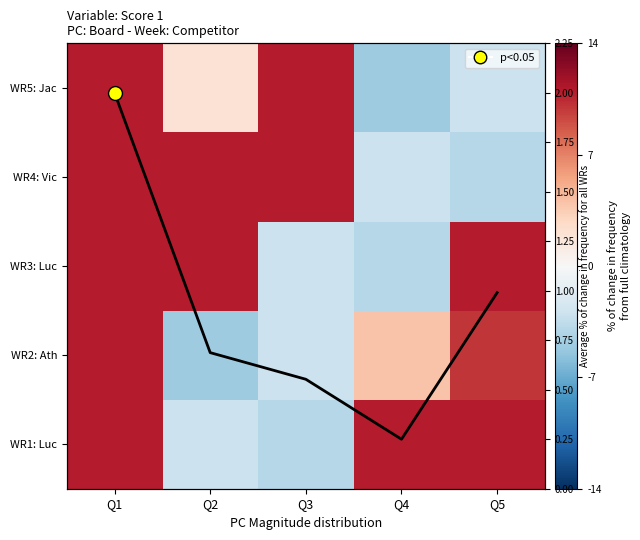

At how many categories does at least one series exceed 10?

5